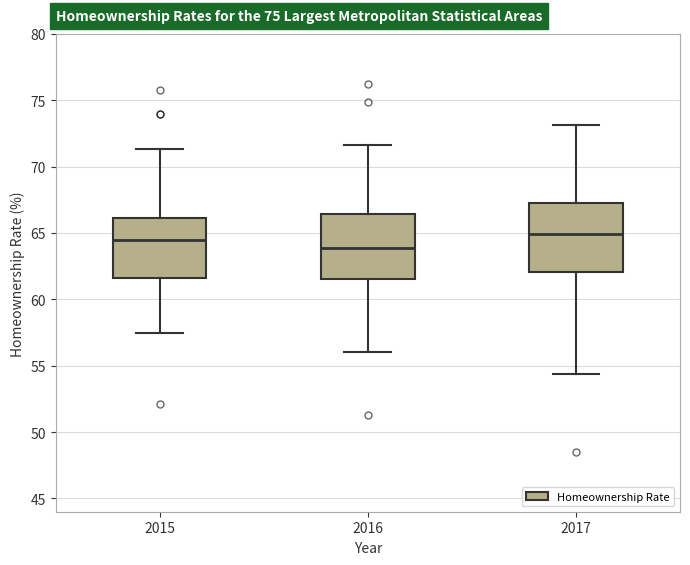

Reading left to right, read every box against the y-axis: the position of its median line, the range the box covers, and the ends of its whiskers. The values are not printed on the chart, so give them approximately, as read against the axis.

2015: median 64.5, box 61.5 to 66.0, whiskers 57.5 to 71.5
2016: median 64.0, box 61.5 to 66.5, whiskers 56.0 to 71.5
2017: median 65.0, box 62.0 to 67.0, whiskers 54.5 to 73.0